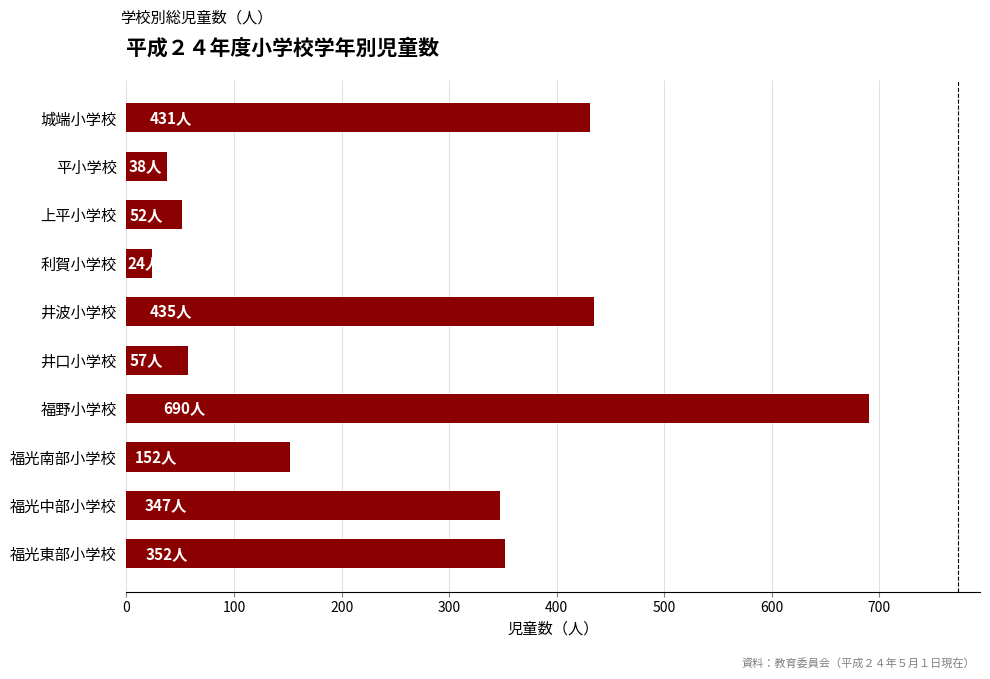

What is the change in value from 福野小学校 to 福光中部小学校?

-343